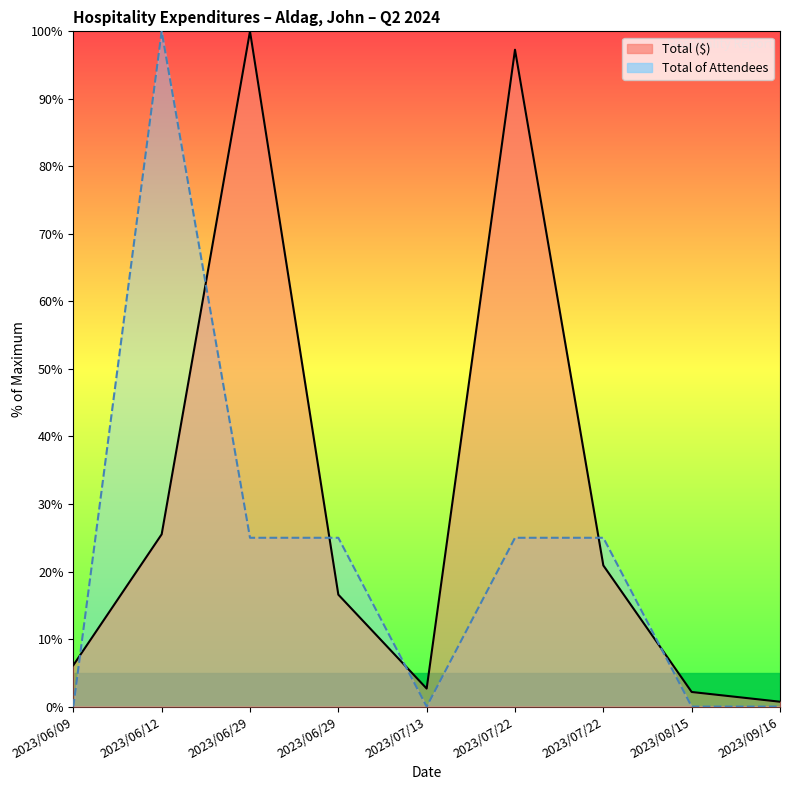

What are all the series names shown in the legend?

Total ($) line, Total of Attendees line